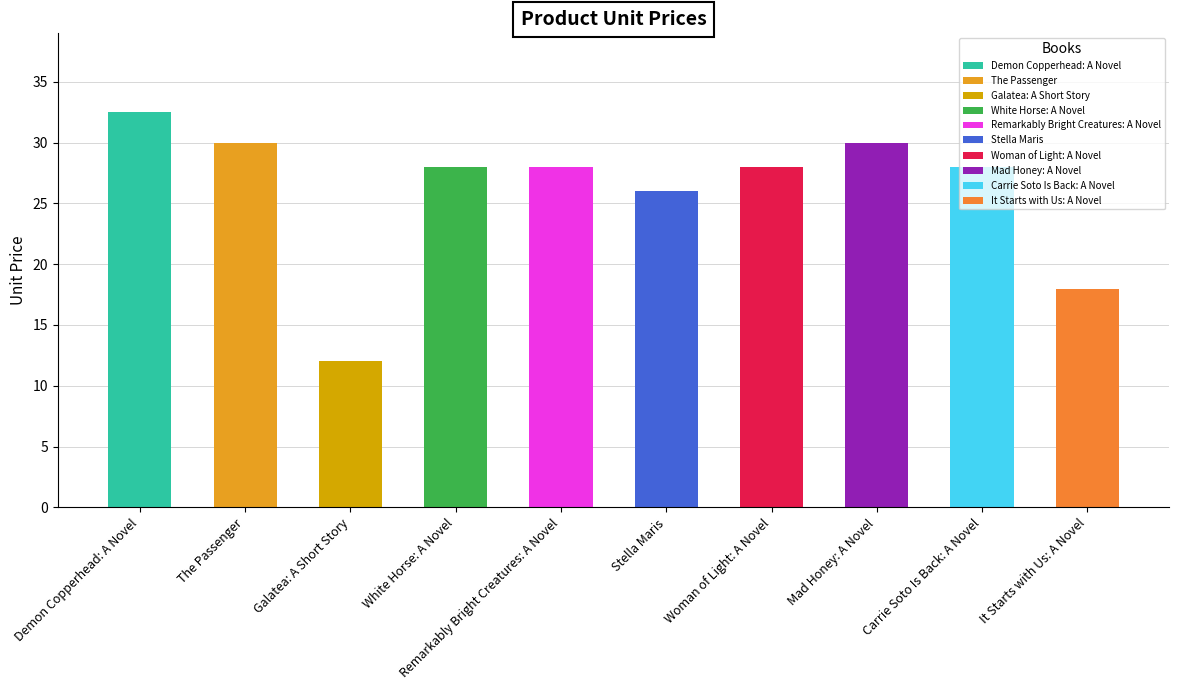

What is the greatest value displayed?

32.5